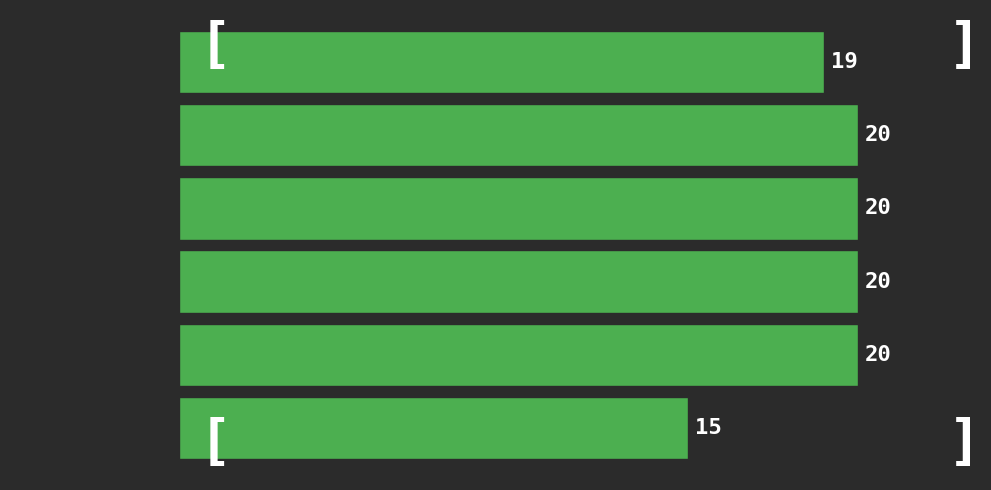

Reading bottom to top, list all the values displayed in this chart.

[100.0, 114.0)=15	[80.0, 100.0)=20	[60.0, 80.0)=20	[40.0, 60.0)=20	[20.0, 40.0)=20	[1.0, 20.0)=19